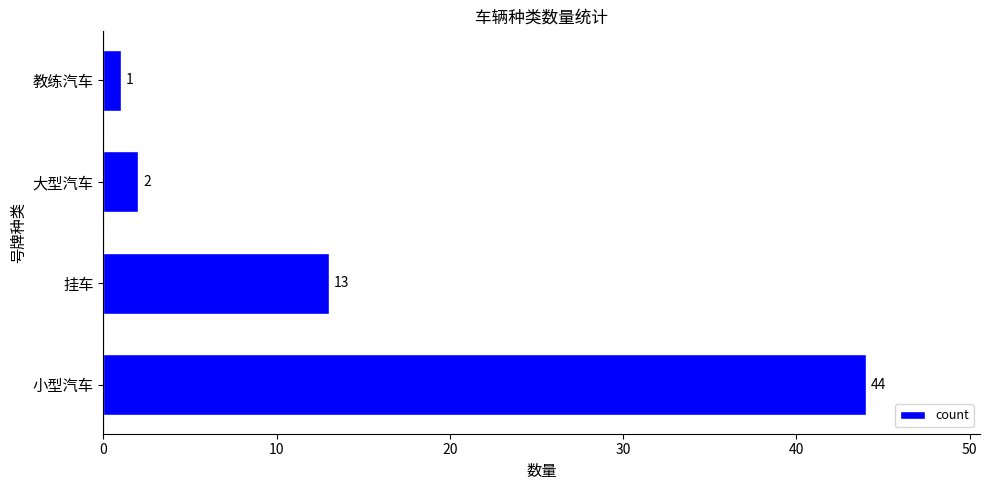

Reading bottom to top, list all the values displayed in this chart.

小型汽车=44	挂车=13	大型汽车=2	教练汽车=1